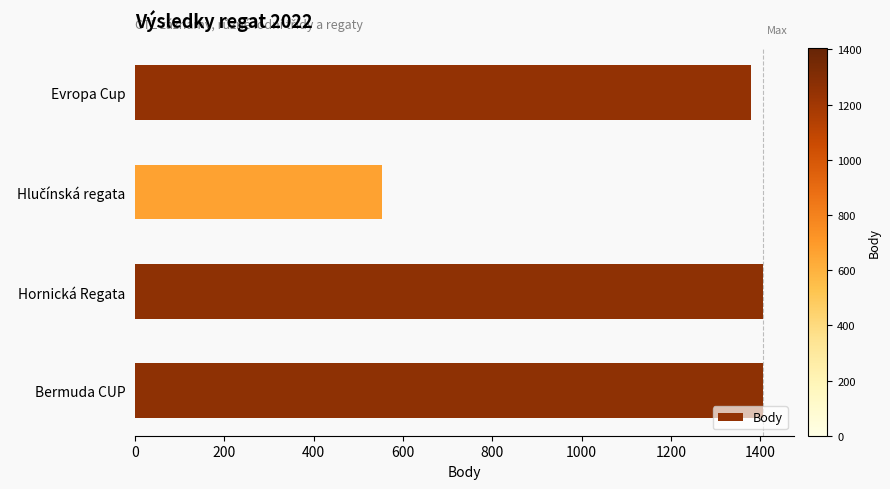

Is it true that the value at Hornická Regata is 908?

False